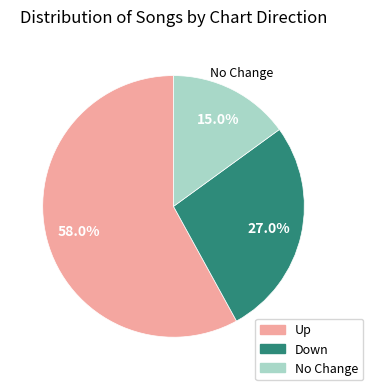

What is the largest slice in the pie chart?

Up